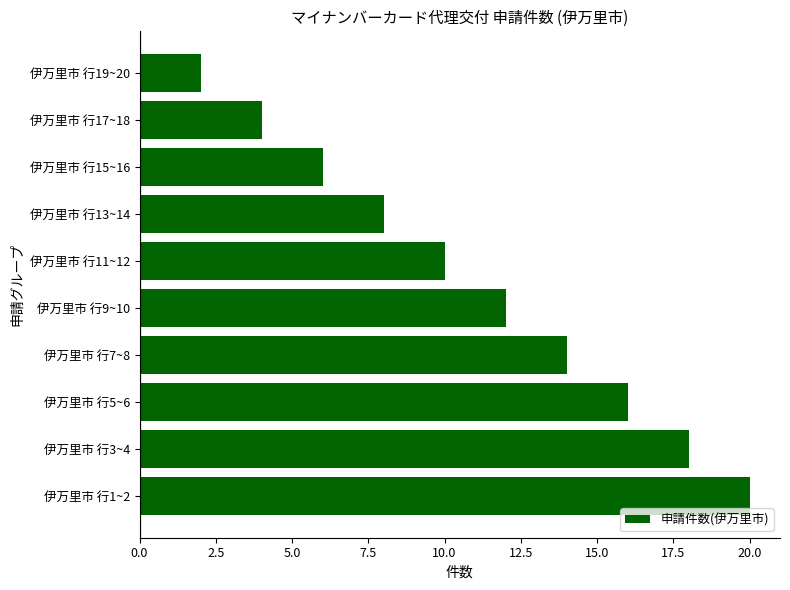

Does the chart contain stacked bars?

No